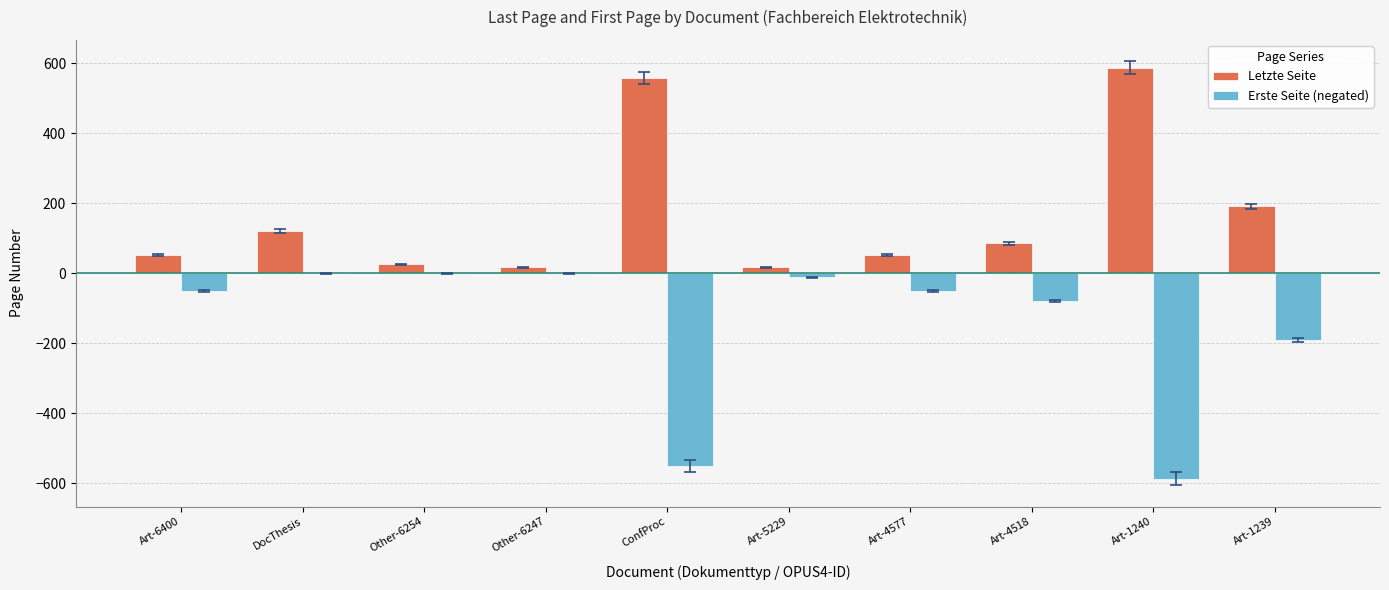

The Letzte Seite series shows 403 at Art-1240. True or false?

False